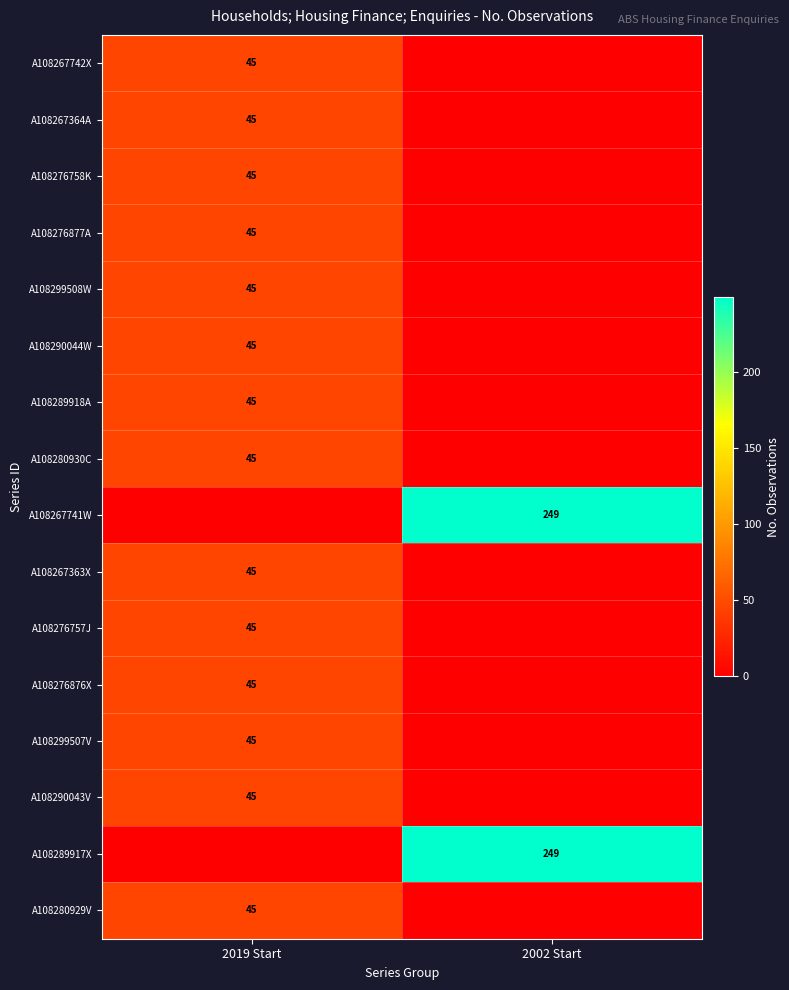

Is it true that A108299508W equals 45 at 2019 Start?

True